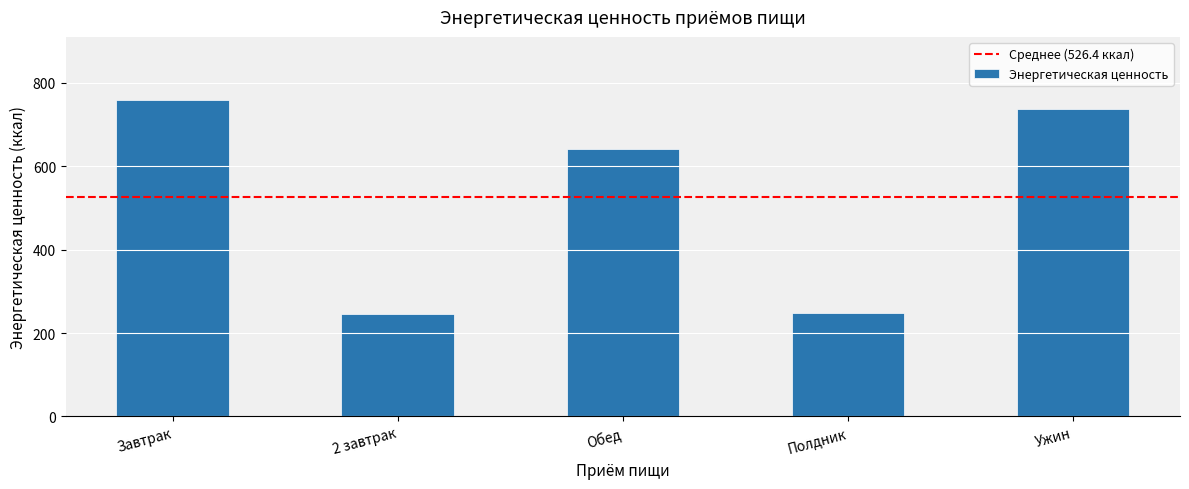

What is the value of the 5th bar from the left?

738.1